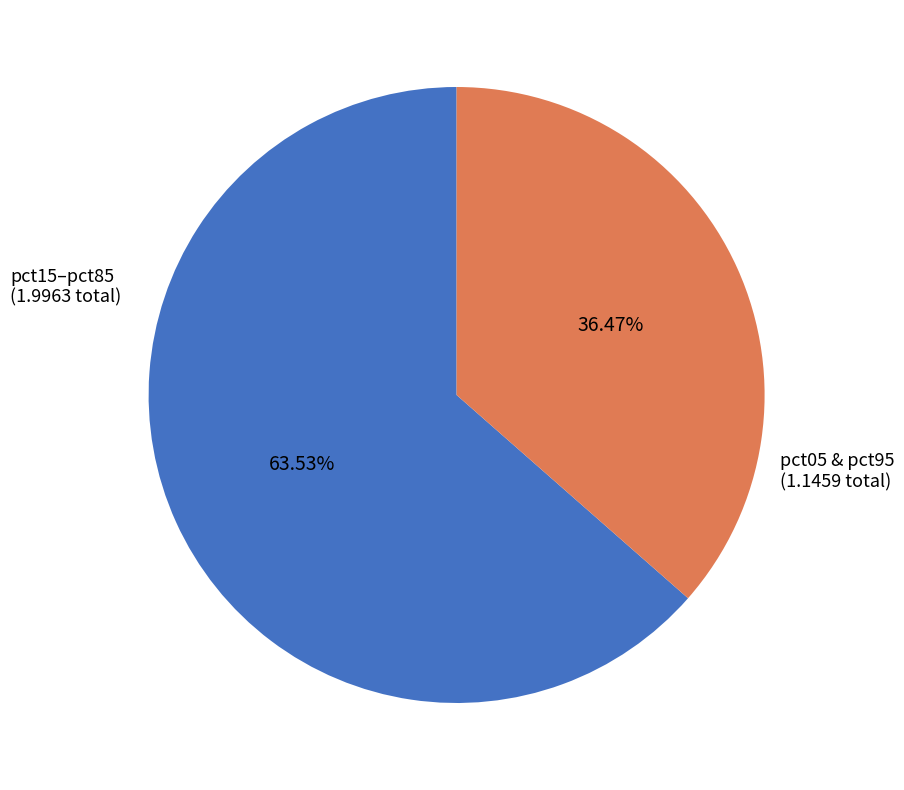

Is pct05 & pct95 the majority of the pie?

No